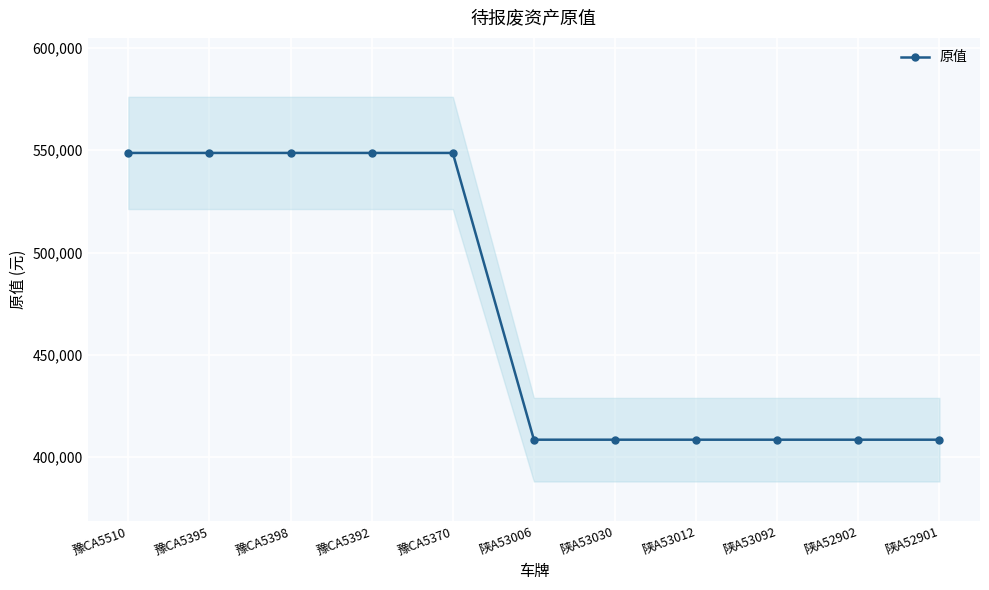

What is the value of the 2nd point from the left?

548676.6